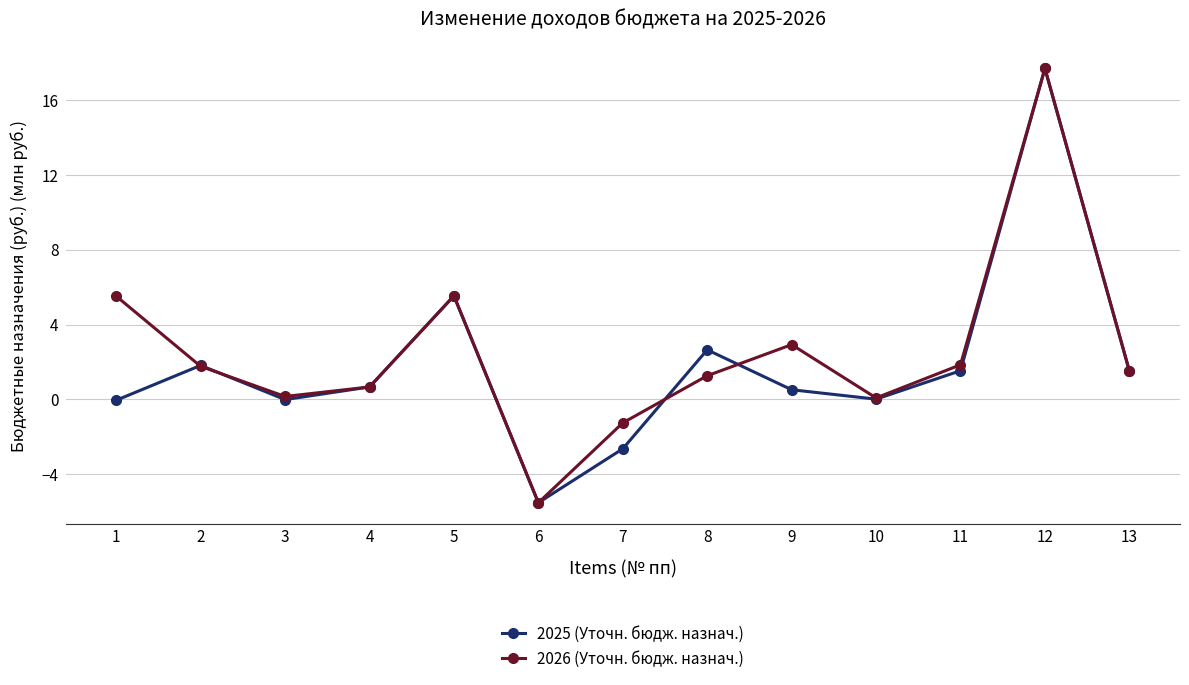

What is the value of the 2026 (Уточн. бюдж. назнач.) point at the 10th from the left?

0.1